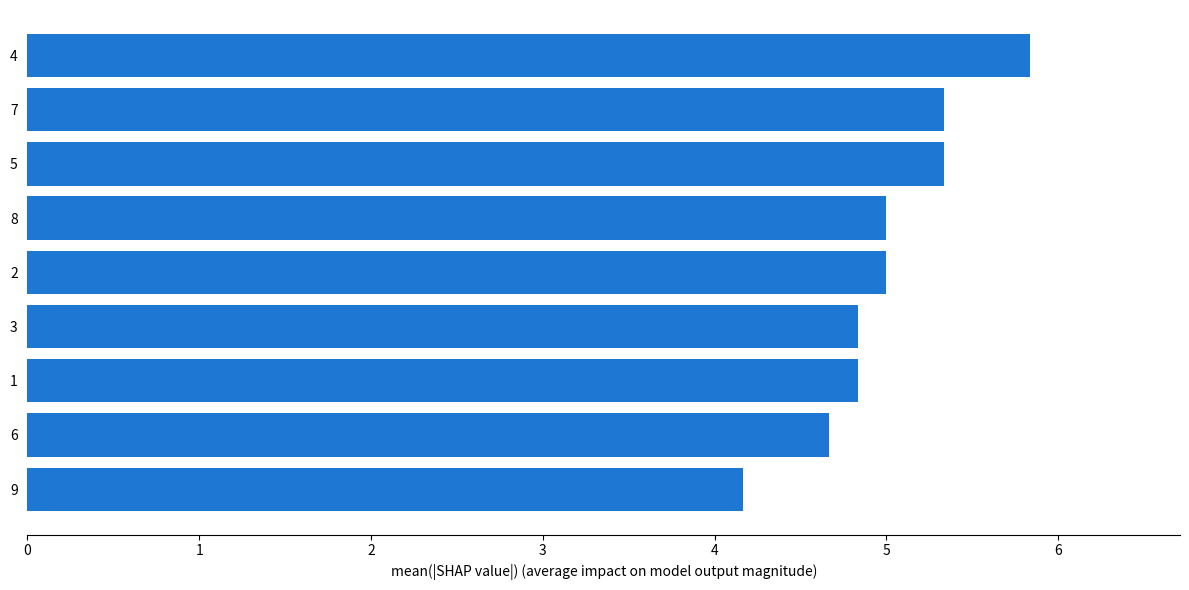

Reading bottom to top, what are all the values shown in this chart?

9=4.2	6=4.7	1=4.8	3=4.8	2=5.0	8=5.0	5=5.3	7=5.3	4=5.8